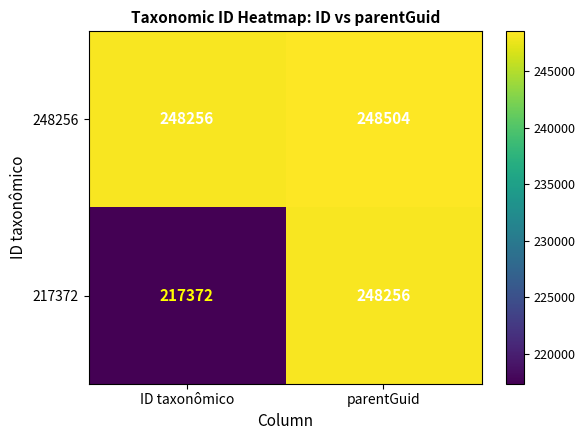

At which label does 217372 reach its minimum?

ID taxonômico